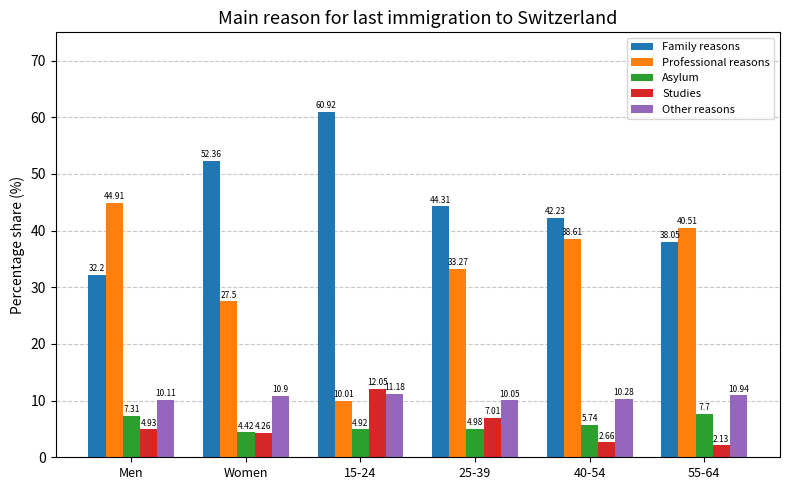

Rank the categories by Family reasons value from highest to lowest.

15-24, Women, 25-39, 40-54, 55-64, Men